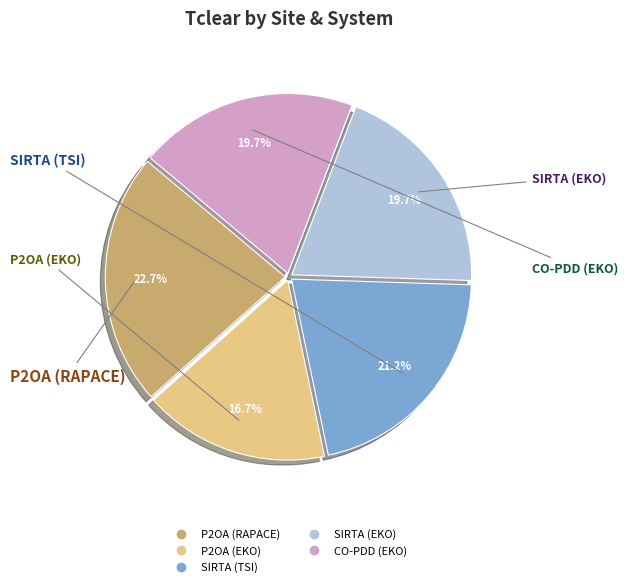

Does CO-PDD (EKO) account for over 50% of the chart?

No